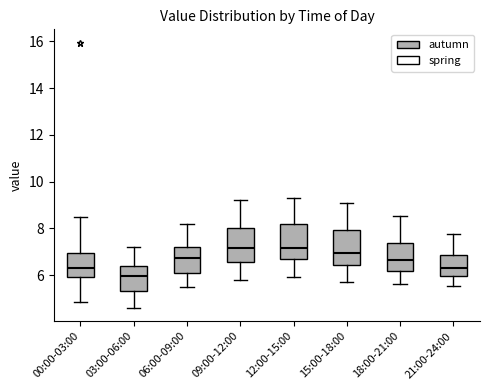

Which box's median line is the lowest?

03:00-06:00